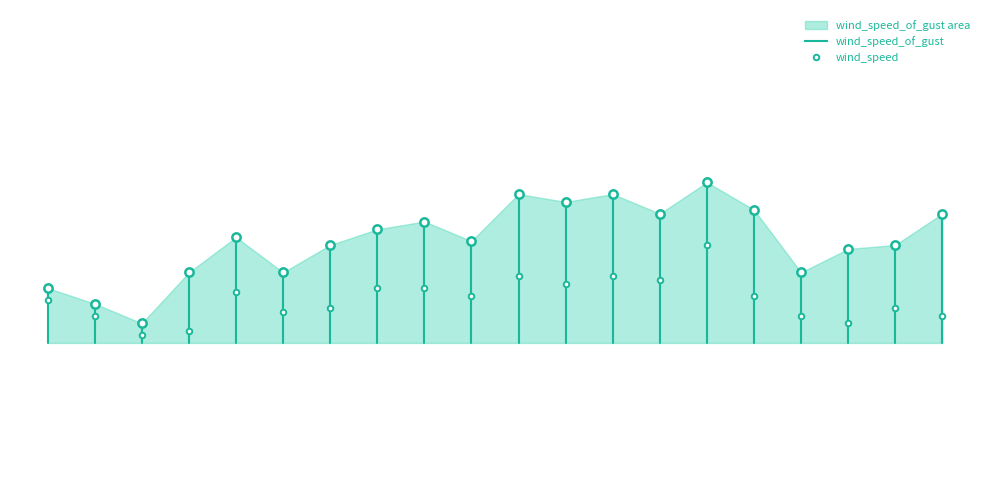

At which category is the sum across all series the highest?

14